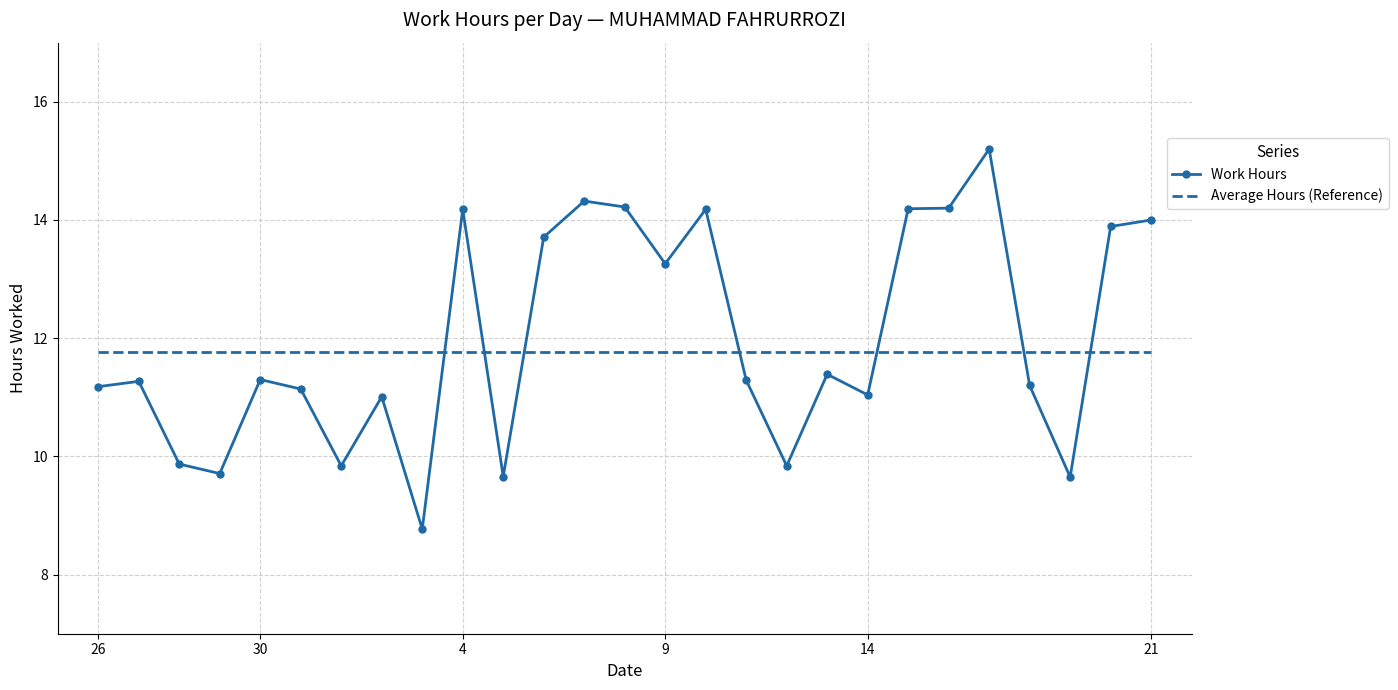

List the series in order of their peak value, lowest first.

Average Hours (Reference), Work Hours